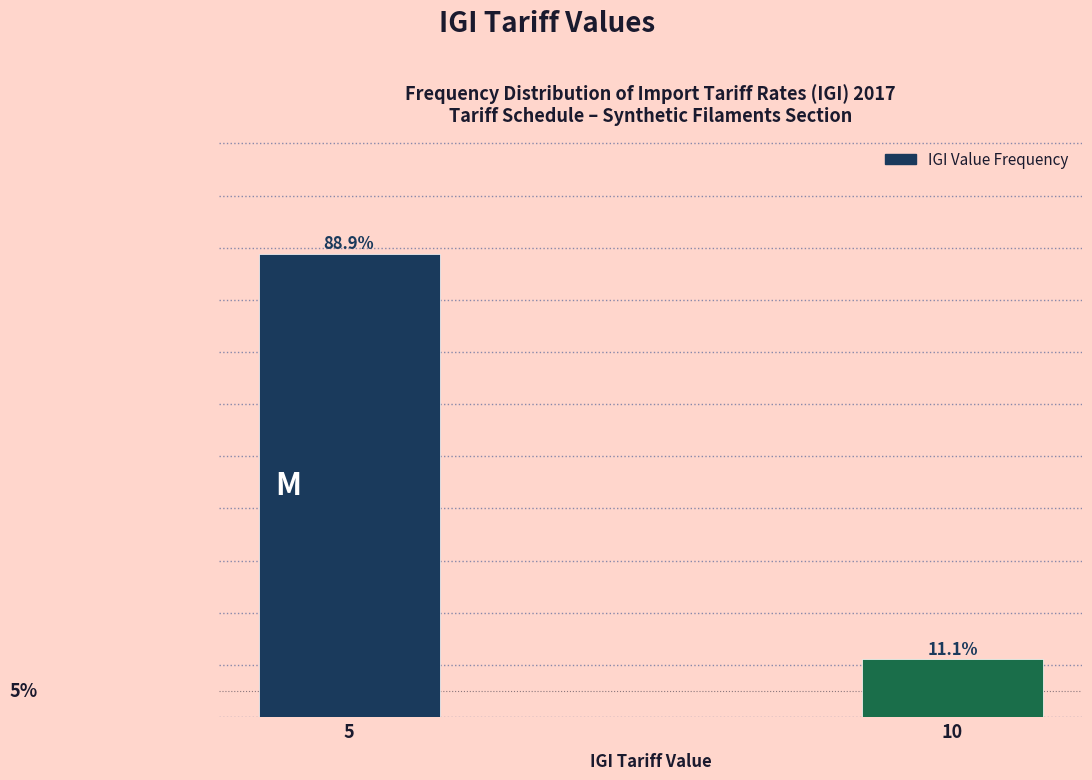

List the labels in order of value, smallest first.

10, 5